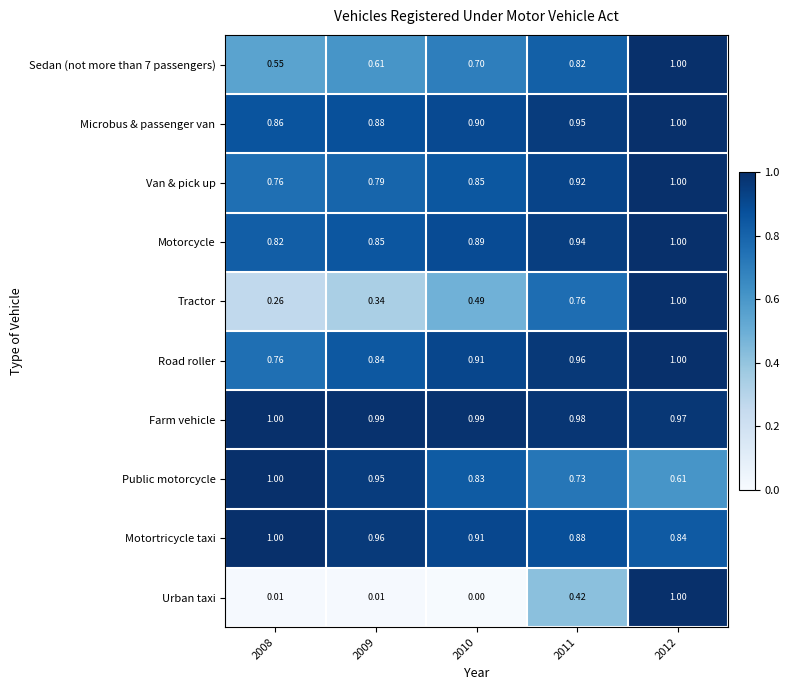

Which series has the widest spread of values?

Urban taxi